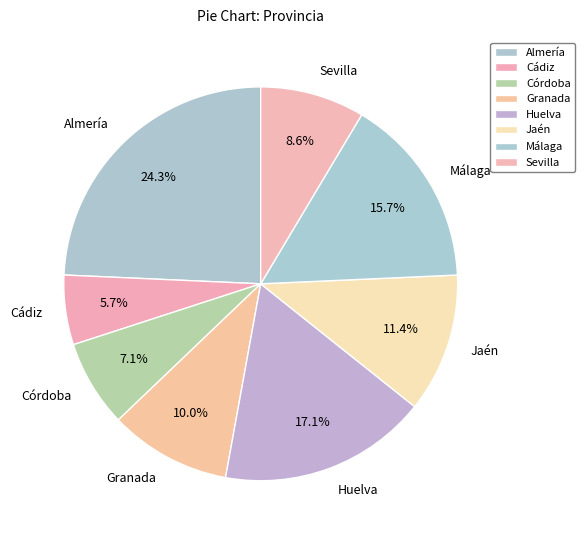

How much of the chart is everything except Huelva?

82.9%